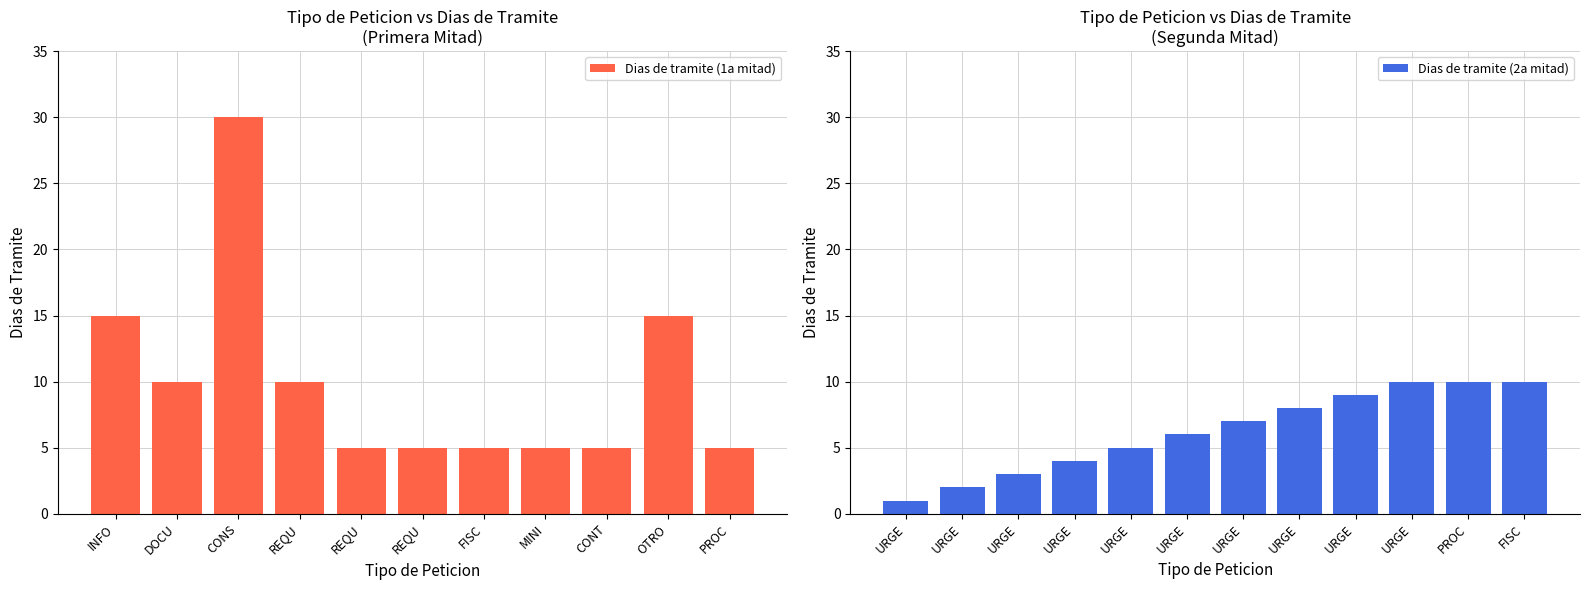

What is the difference between the values at URGENTE 6 and URGENTE 9?

3